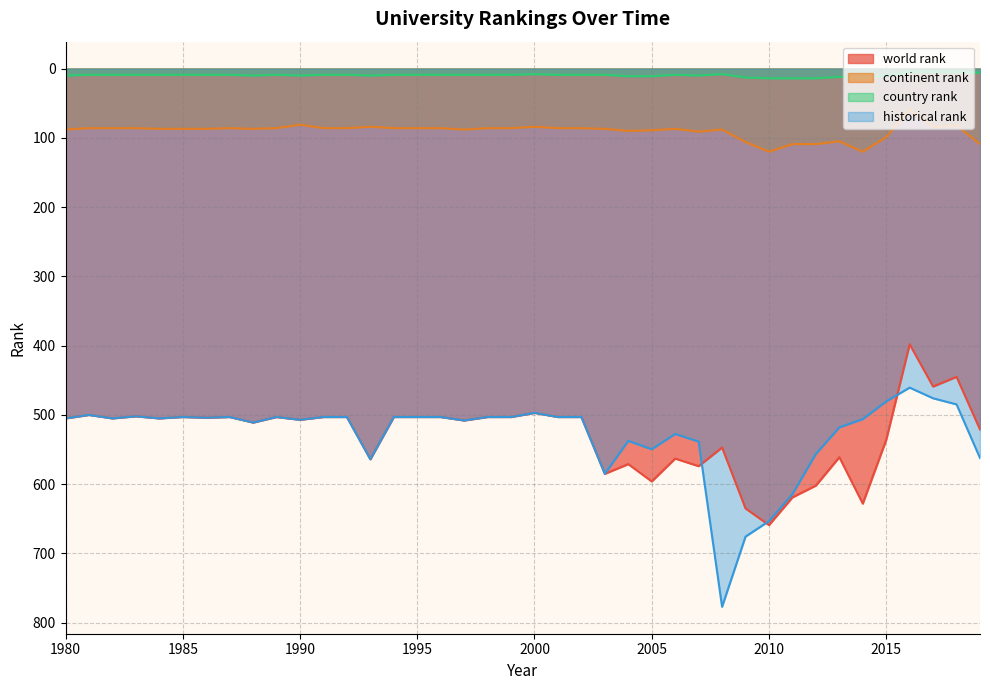

True or false: world rank has more than 2 interior local peaks.

True